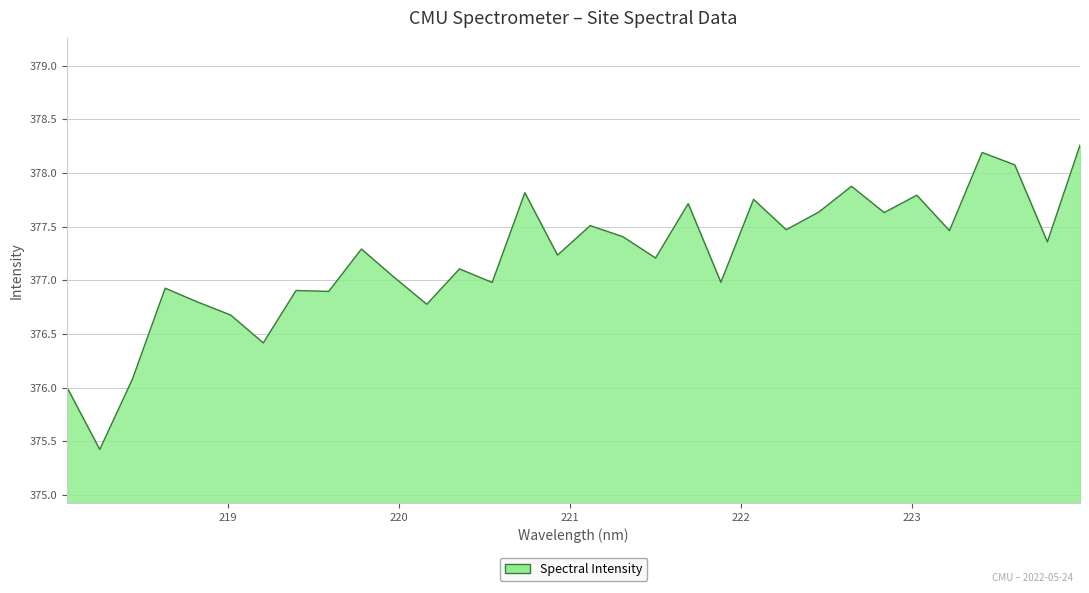

Count the number of values greater than 377.

20